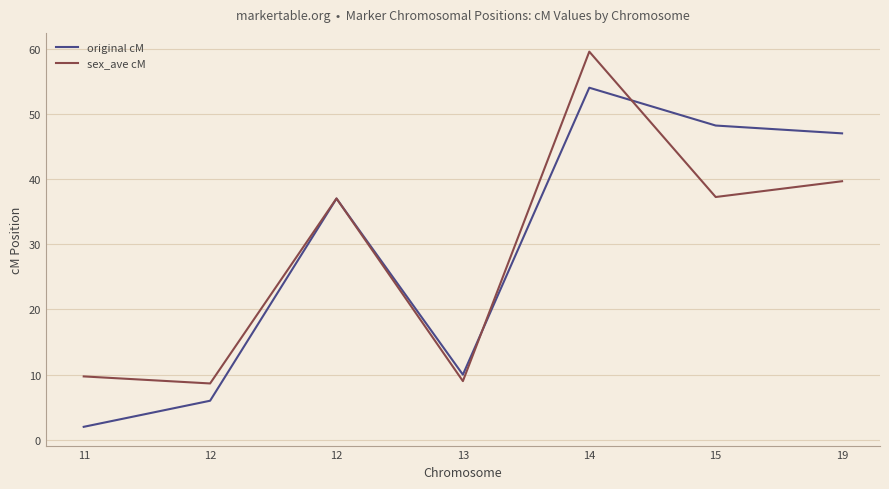

Reading left to right, extract all data points from this chart.

original cM: 11=2.0	12=6.0	12=37.0	13=10.0	14=54.0	15=48.2	19=47.0
sex_ave cM: 11=9.7	12=8.7	12=37.0	13=9.0	14=59.5	15=37.2	19=39.7